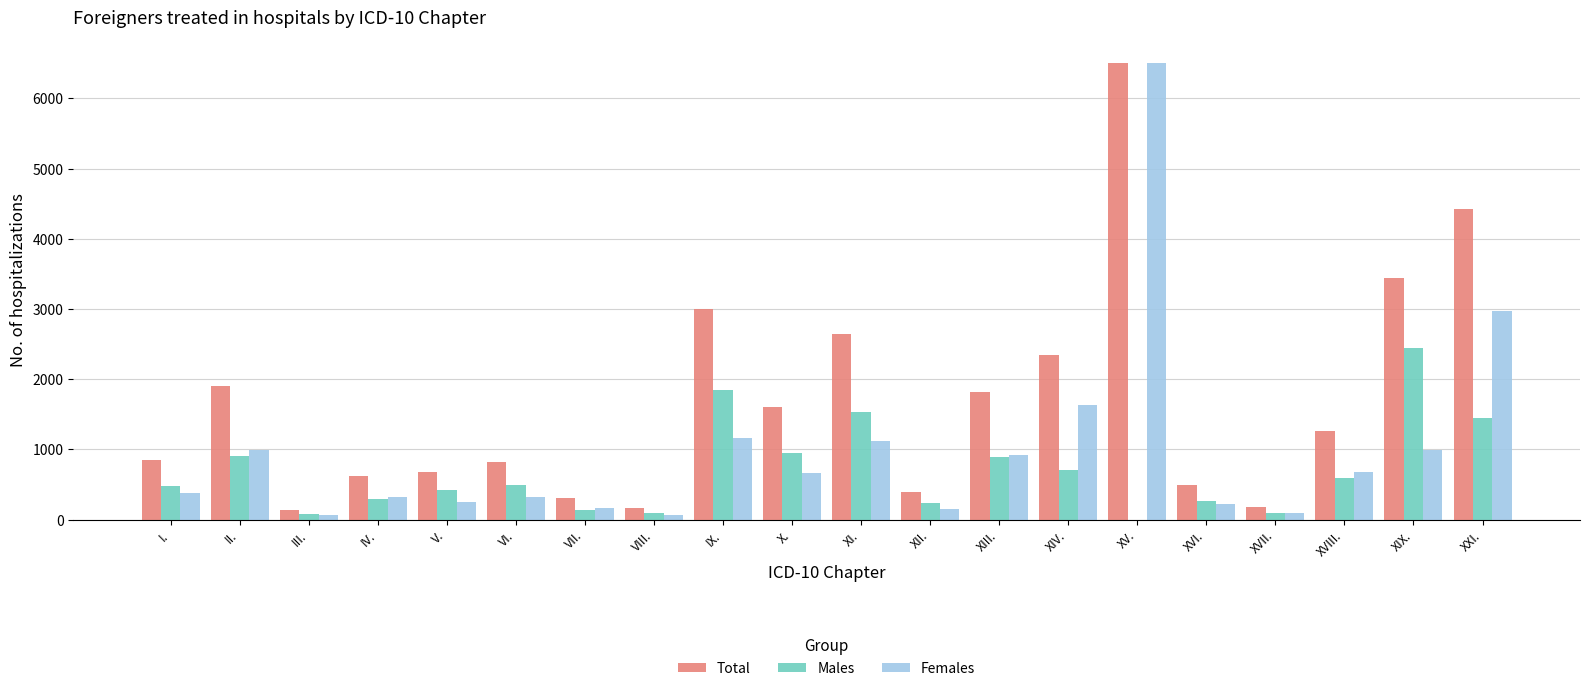

Is the value of Females at I. greater than the value of Males at XII.?

Yes